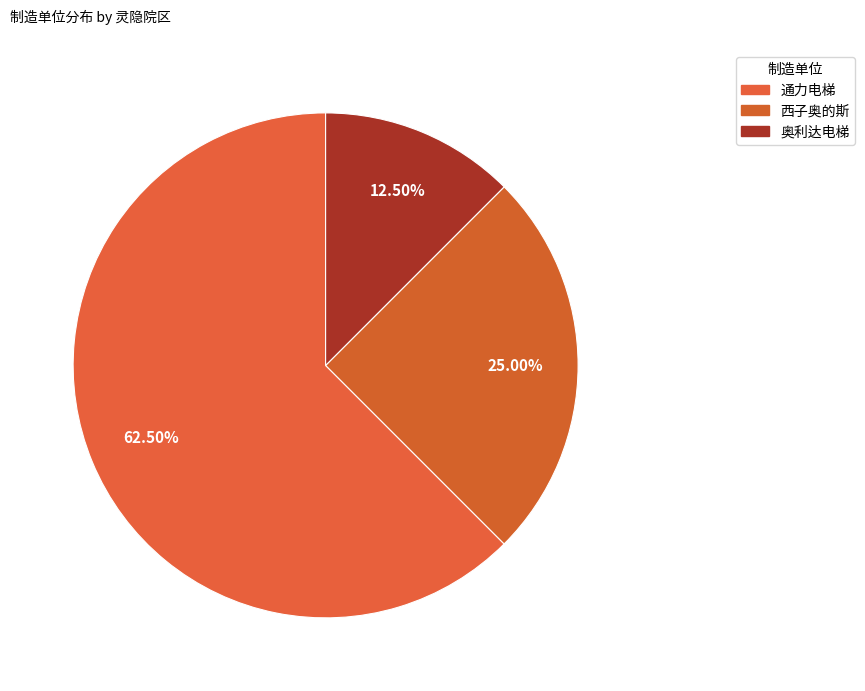

How many segments does this pie chart have?

3